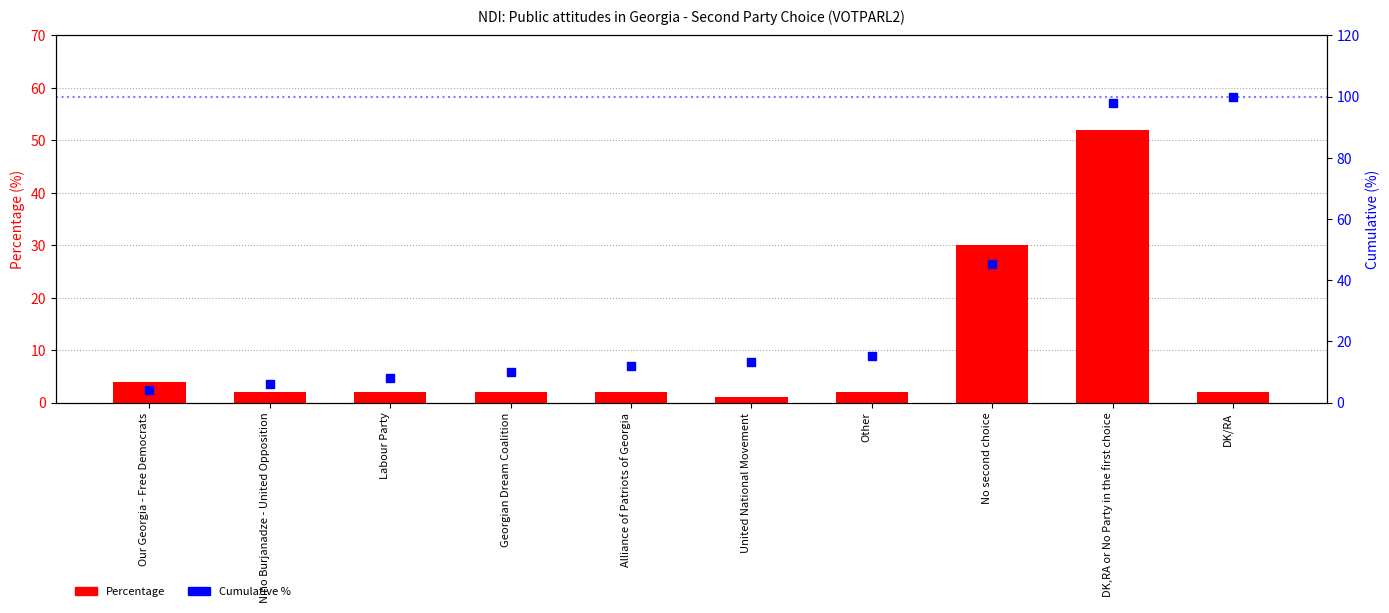

What are all the series names shown in the legend?

Percentage, Cumulative %